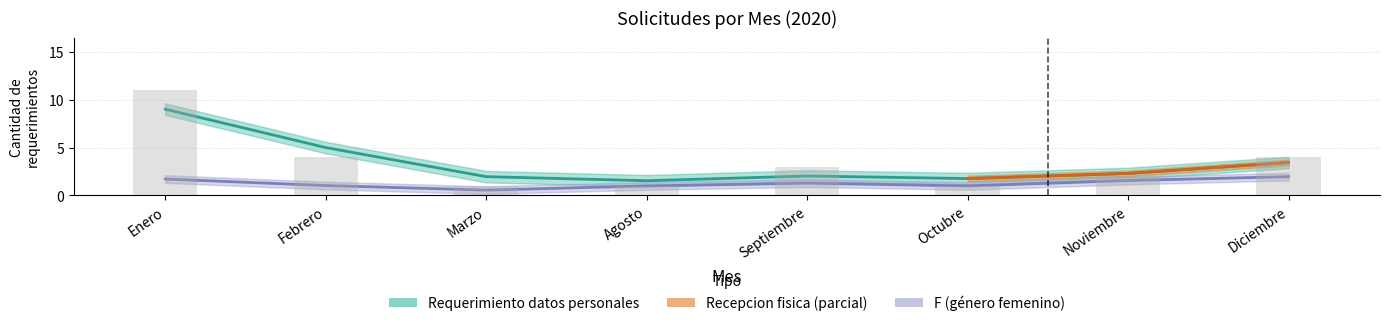

What is the label of the 7th bar from the left?

Noviembre